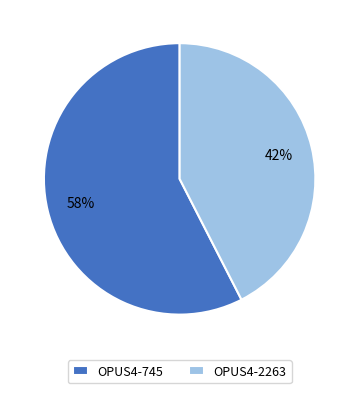

Combined, do OPUS4-2263 and OPUS4-745 account for over 50%?

Yes